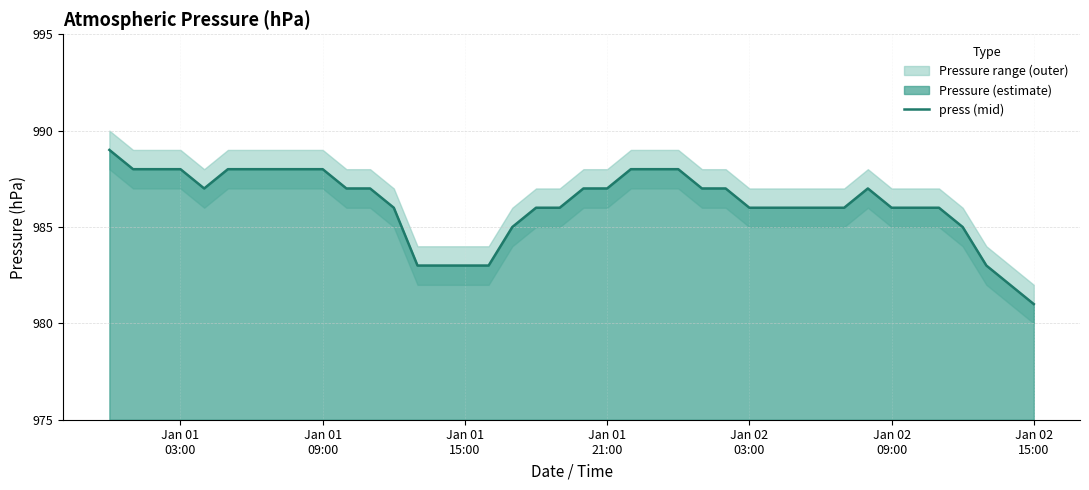

What is the minimum value for press (mid)?

981